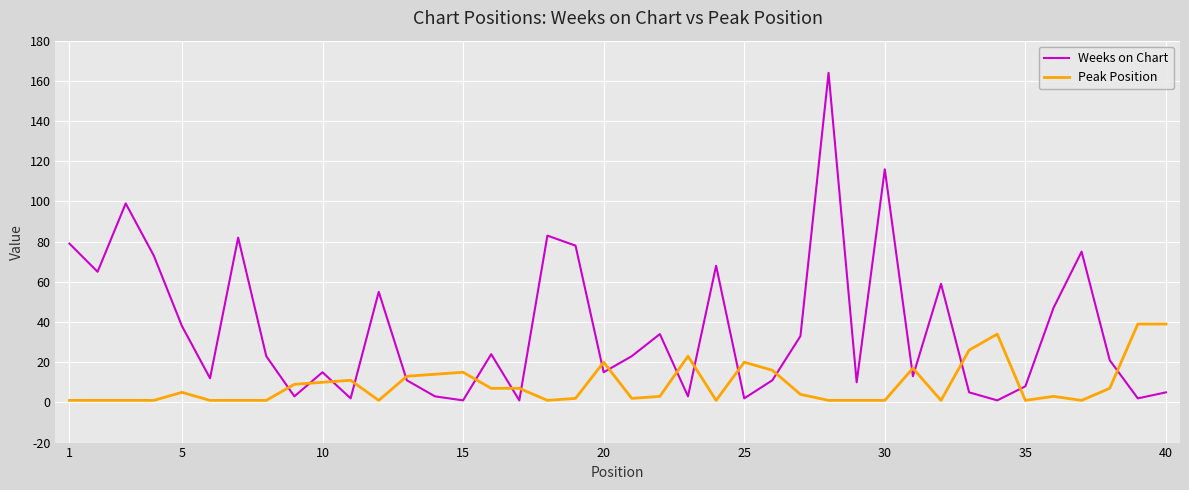

Does the chart have visible grid lines?

Yes